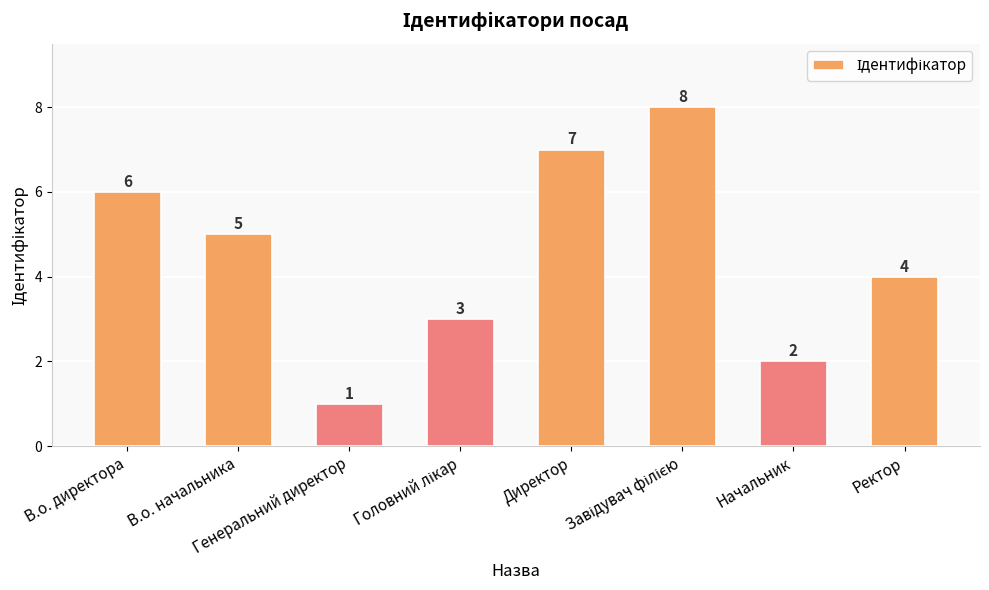

What is the smallest value displayed?

1